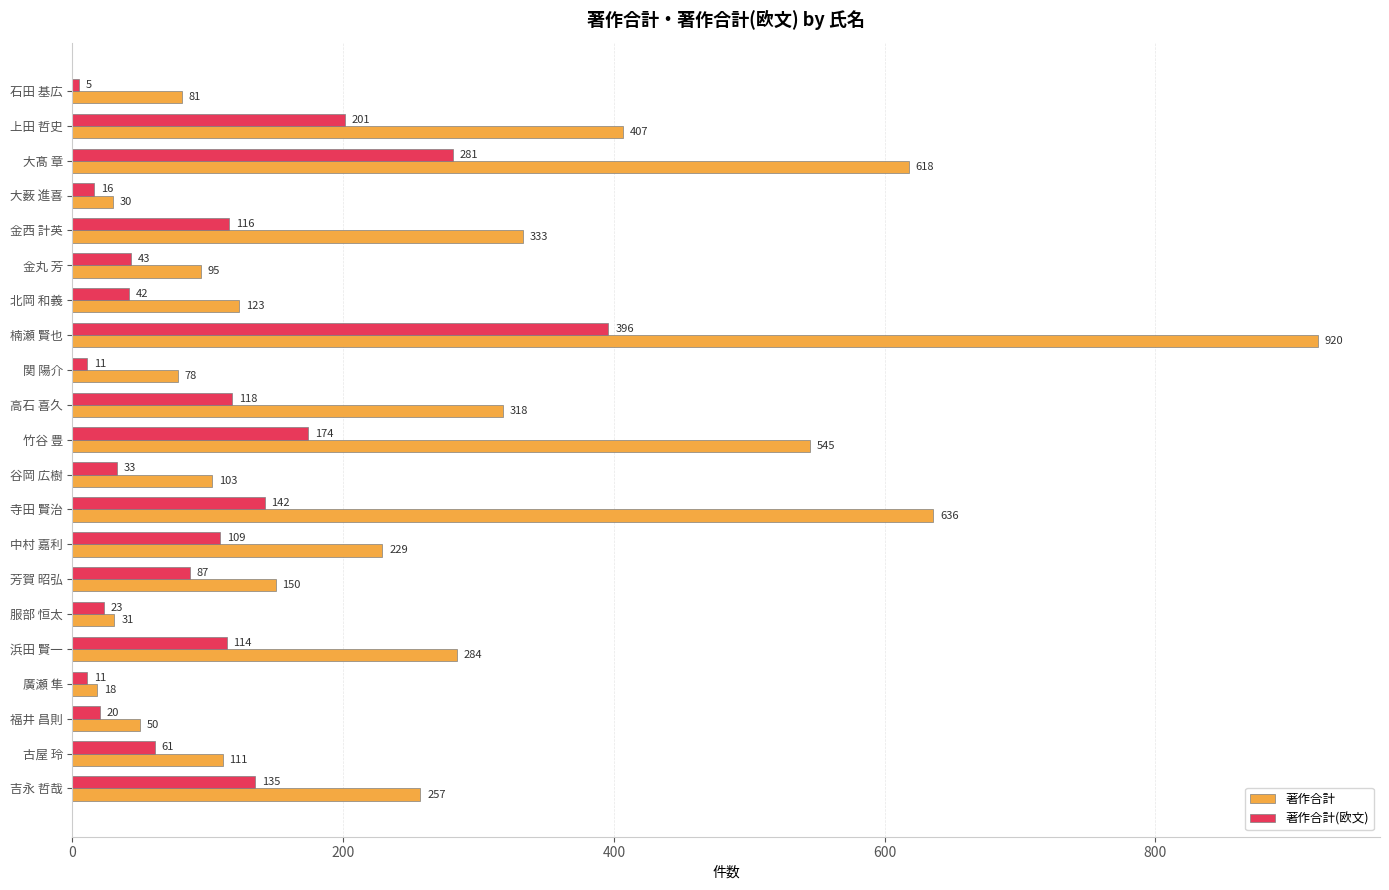

At which label does 著作合計 reach its minimum?

廣瀬 隼